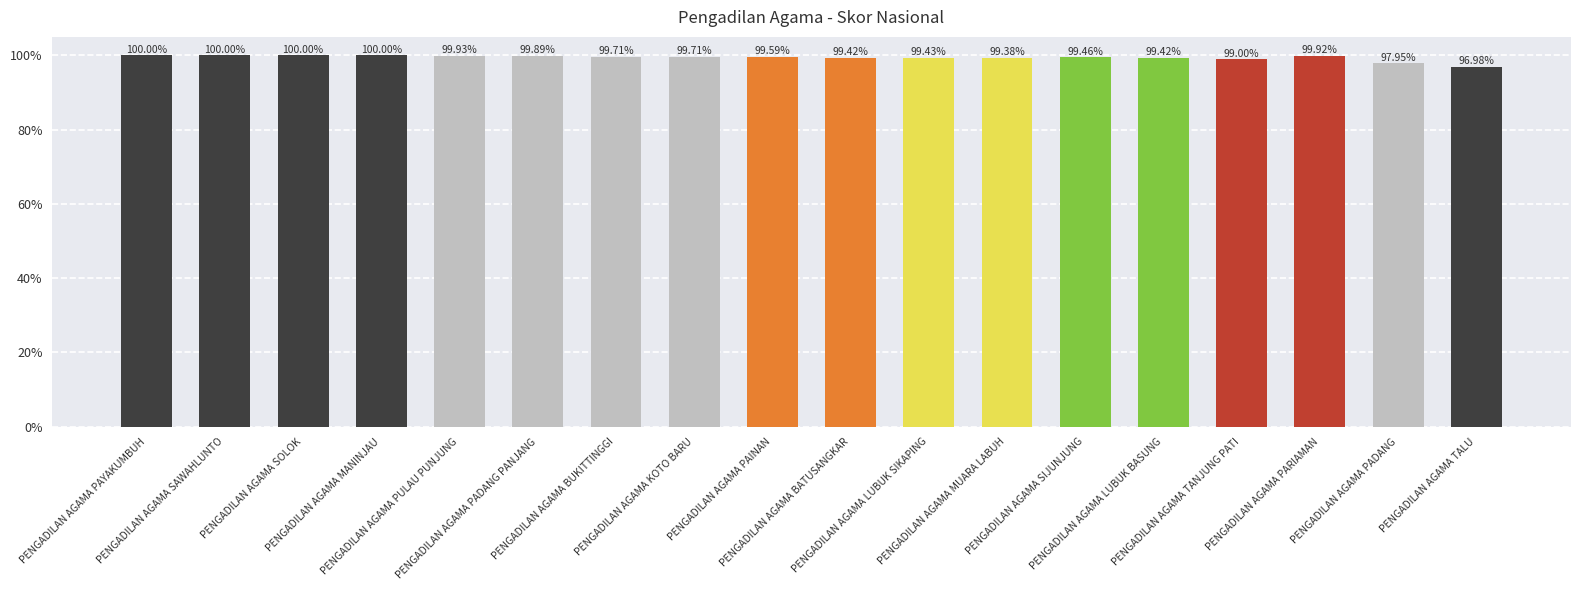

Does the chart contain stacked bars?

No